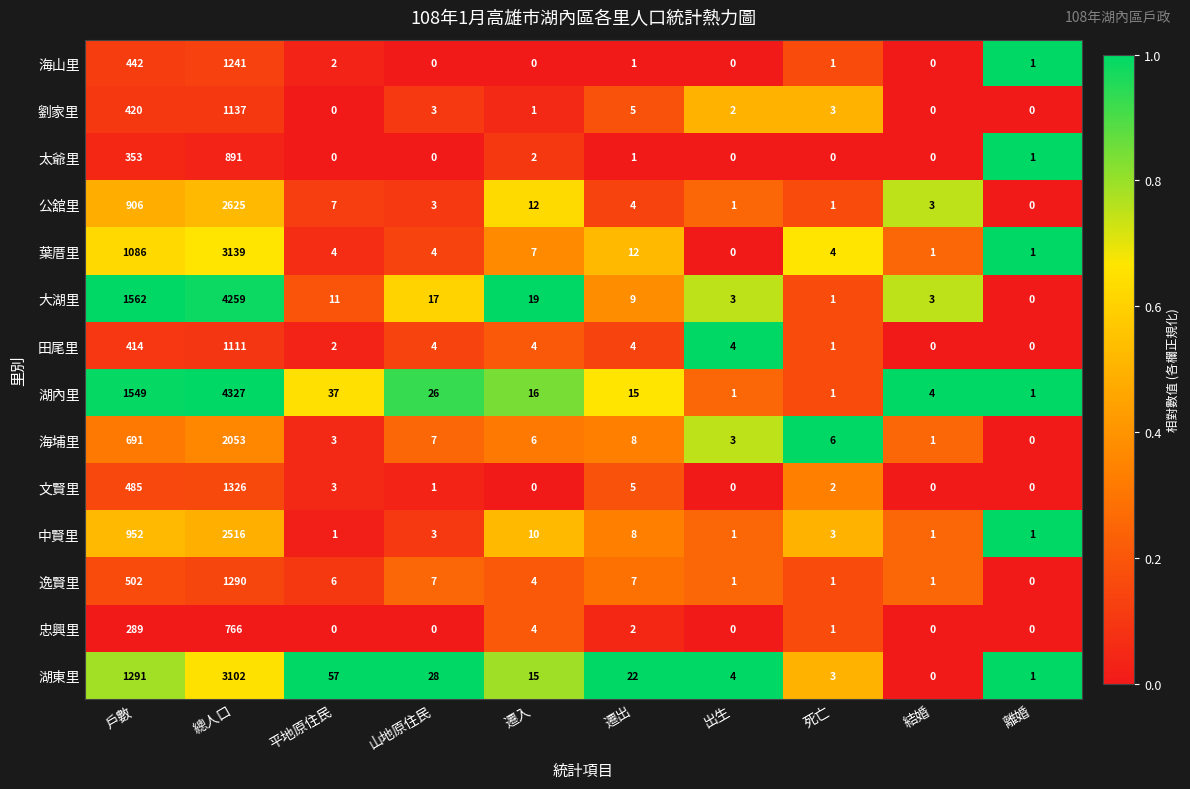

What is the greatest value displayed?

4327